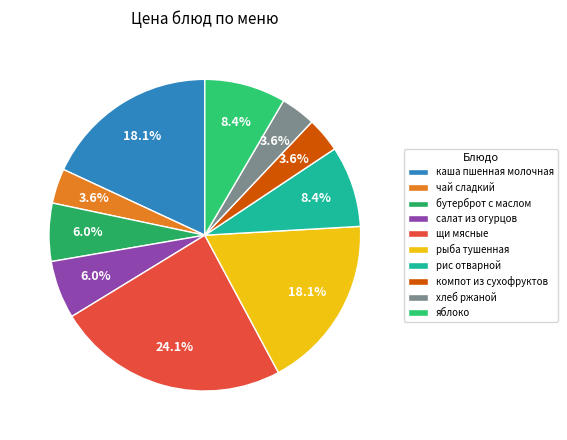

Approximately how many times larger is the value at чай сладкий compared to щи мясные?

0.1